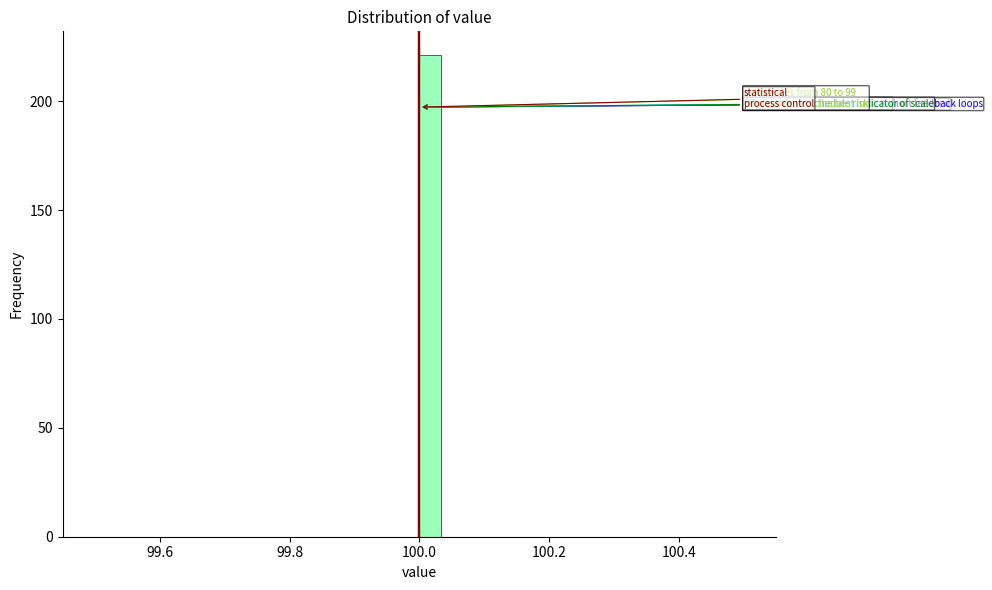

Around what value on the x-axis is the tallest bar? Give the approximate position of its centre, as read against the axis.

100.02